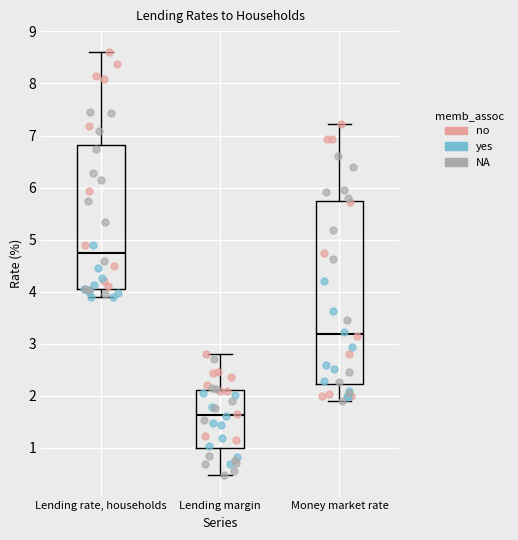

Where is the lower edge of the box for Lending rate, households on the y-axis? The values are not printed on the chart, so give them approximately, as read against the axis.

4.1